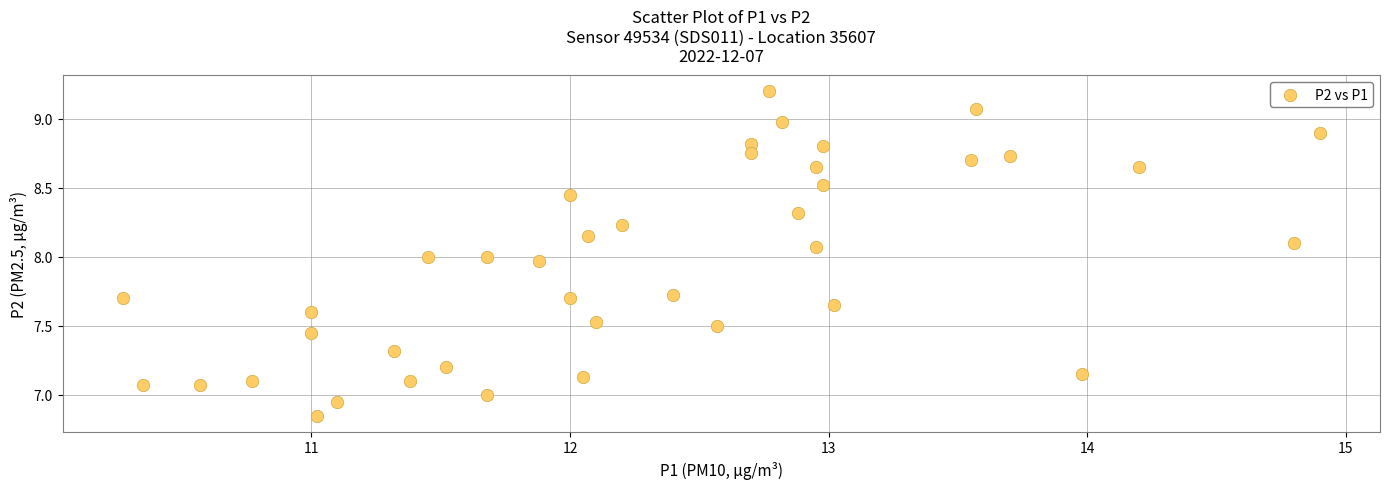

What is the range of X values (max minus min)?

4.6